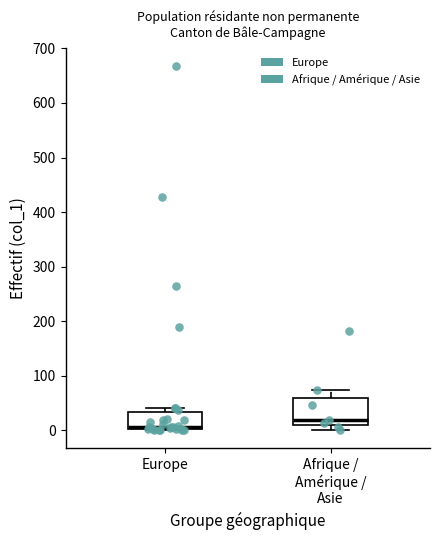

Comparing the boxes themselves (not the whiskers), which one is the tallest?

Afrique / Amérique / Asie